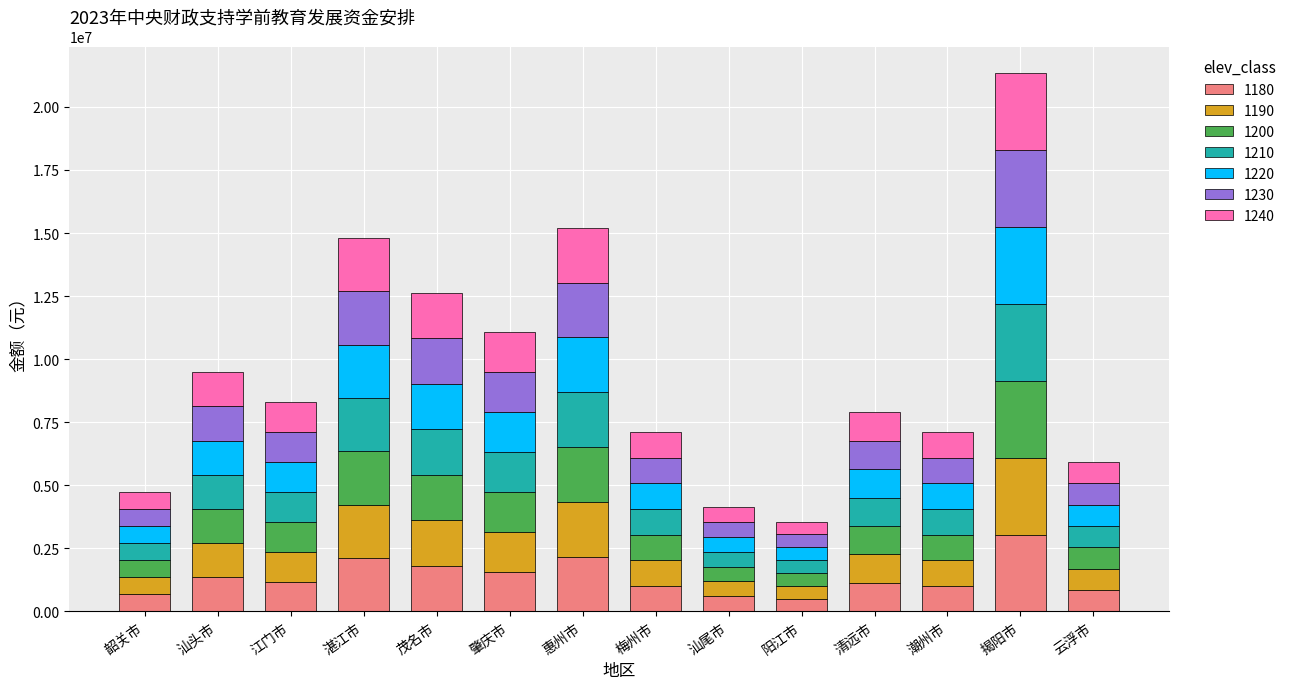

What is the sum of the 1180 values at 惠州市 and 茂名市?

3978571.4